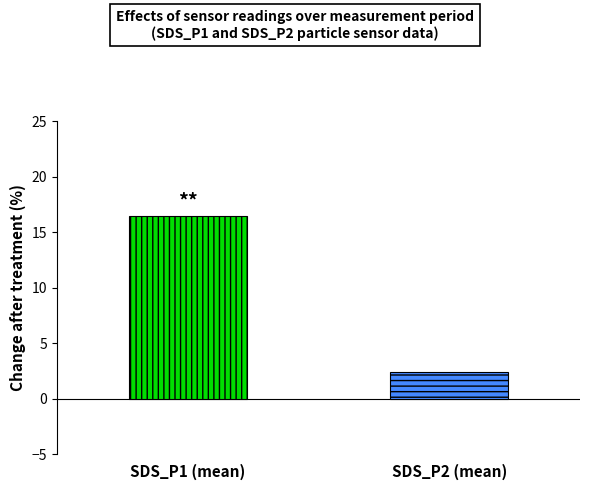

Does the chart contain stacked bars?

No